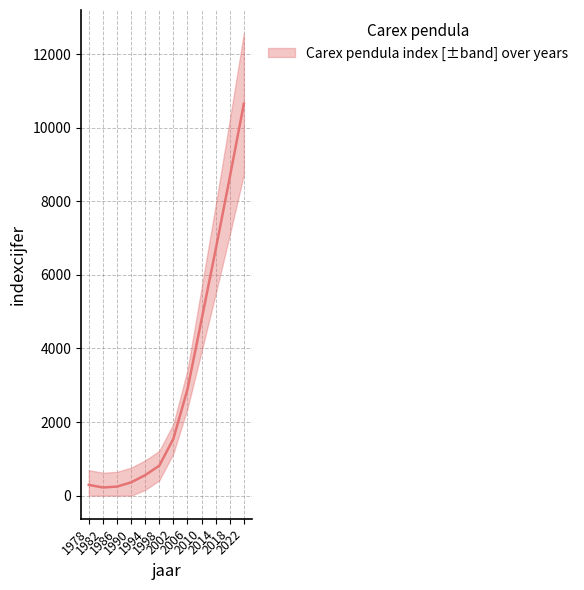

How many distinct data groups are displayed?

1